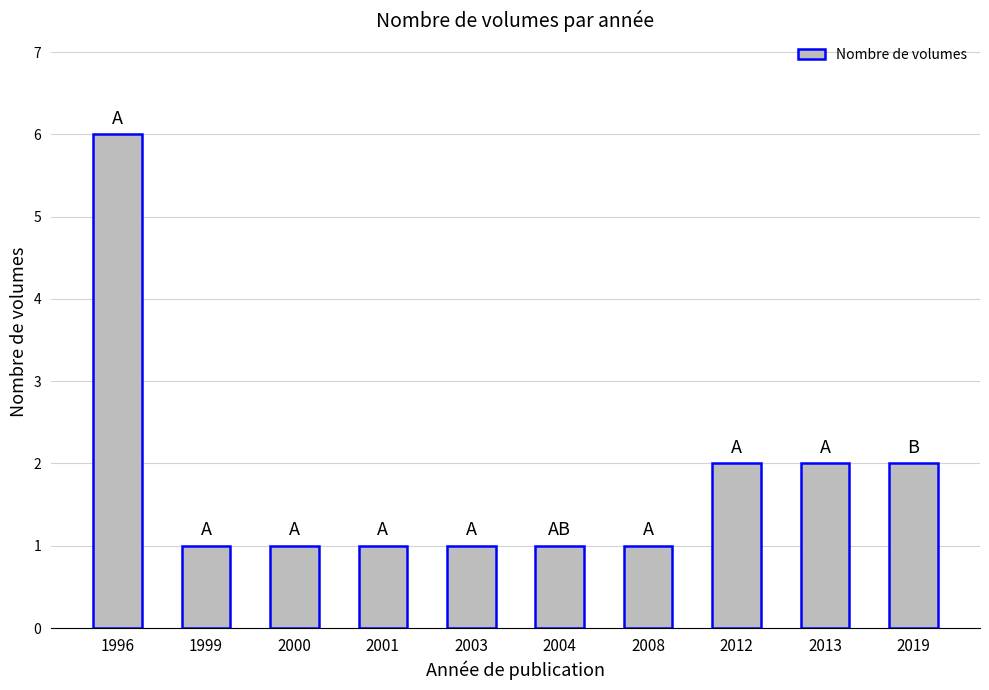

What is the sum of the values at 2012 and 2003?

3